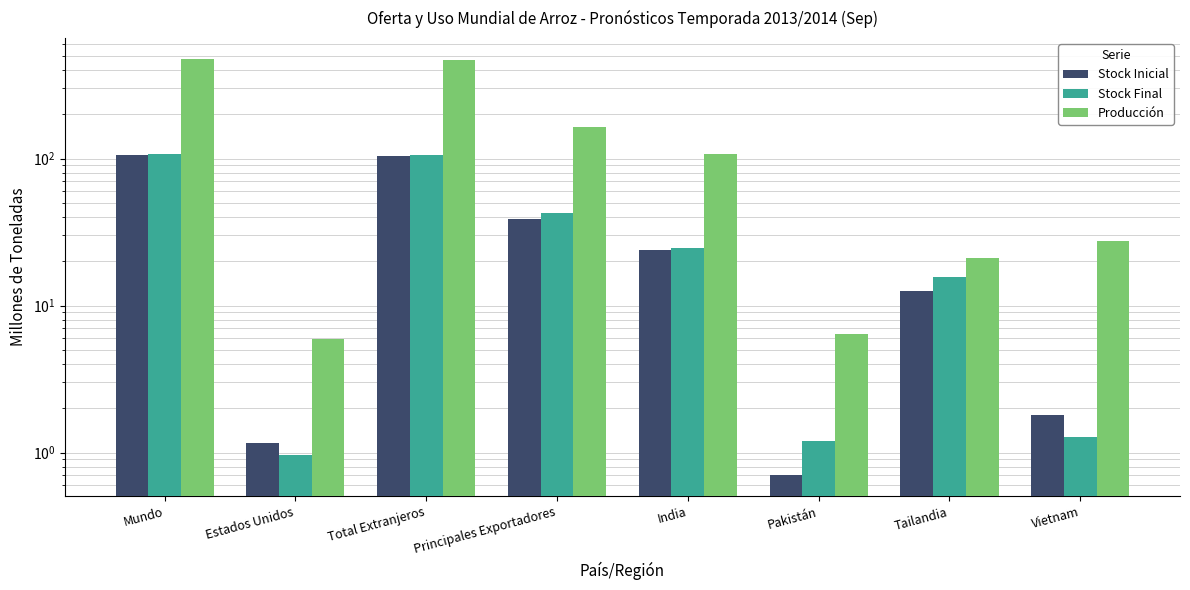

What is the smallest value displayed?

0.7